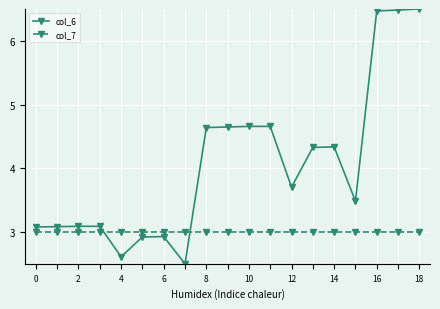

What is the greatest value displayed?

6.5